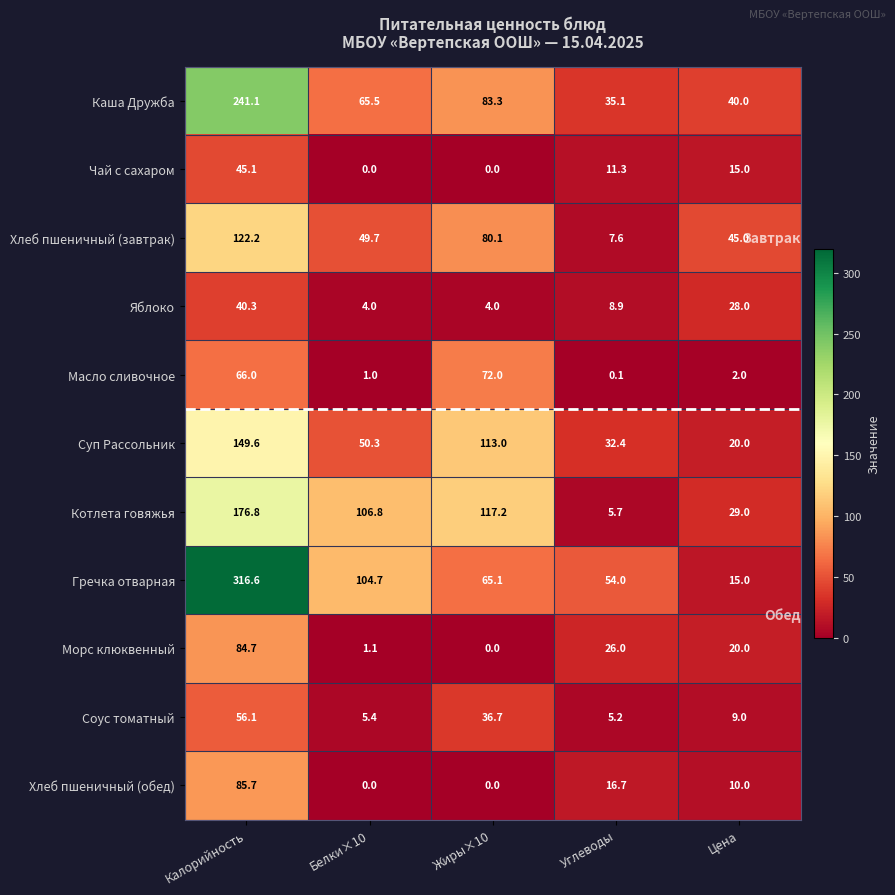

Rank the series by their maximum value, from lowest to highest.

Яблоко, Чай с сахаром, Соус томатный, Масло сливочное, Морс клюквенный, Хлеб пшеничный (обед), Хлеб пшеничный (завтрак), Суп Рассольник, Котлета говяжья, Каша Дружба, Гречка отварная